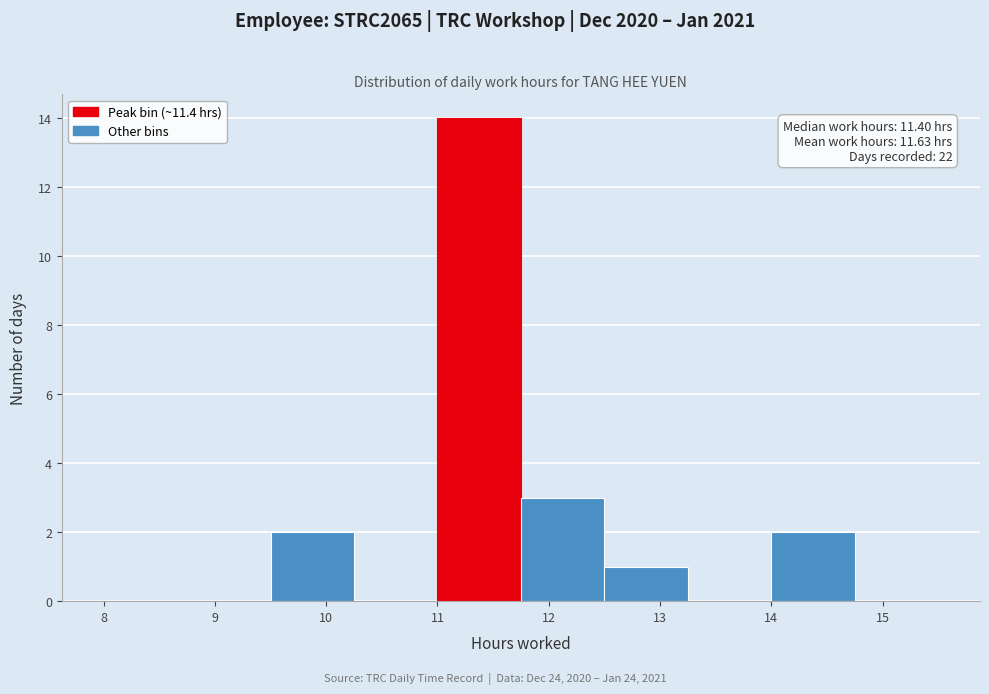

Which range on the x-axis has the tallest bar?

11.00 to 11.75